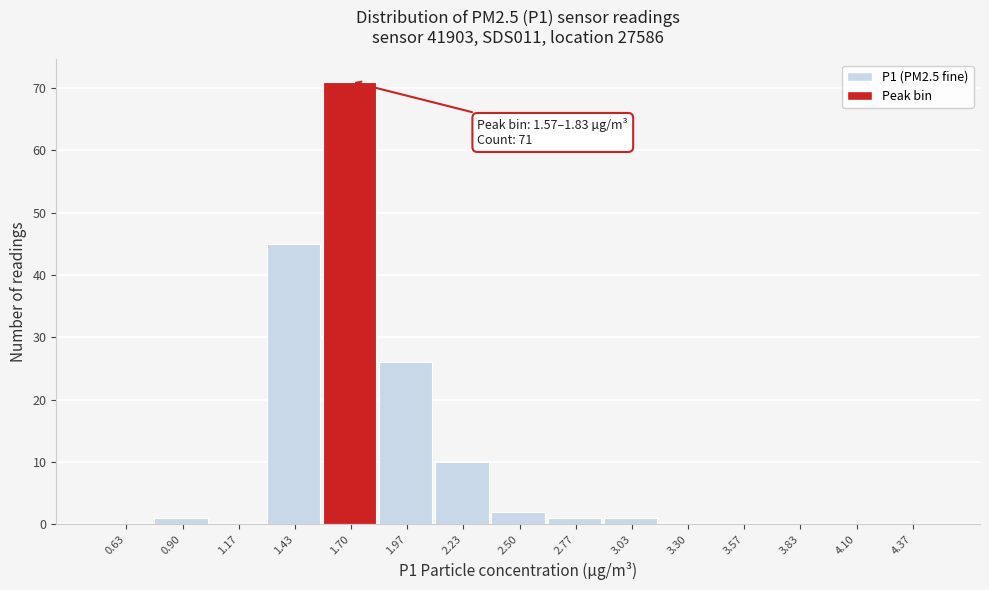

Which range on the x-axis has the tallest bar?

1.55 to 1.85